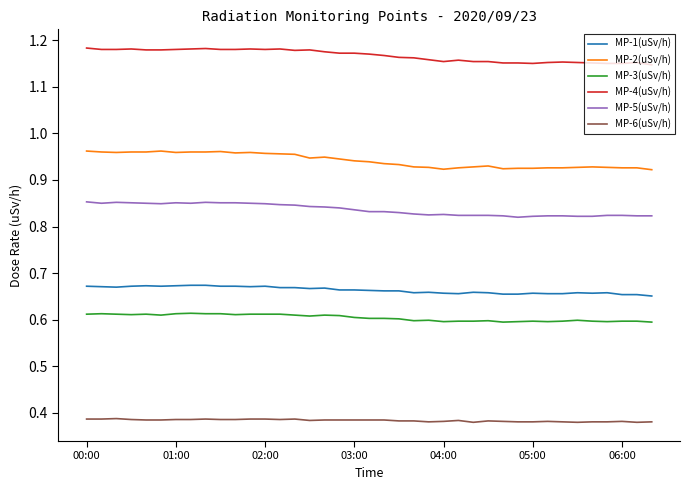

List the series in order of their peak value, highest first.

MP-4(uSv/h), MP-2(uSv/h), MP-5(uSv/h), MP-1(uSv/h), MP-3(uSv/h), MP-6(uSv/h)